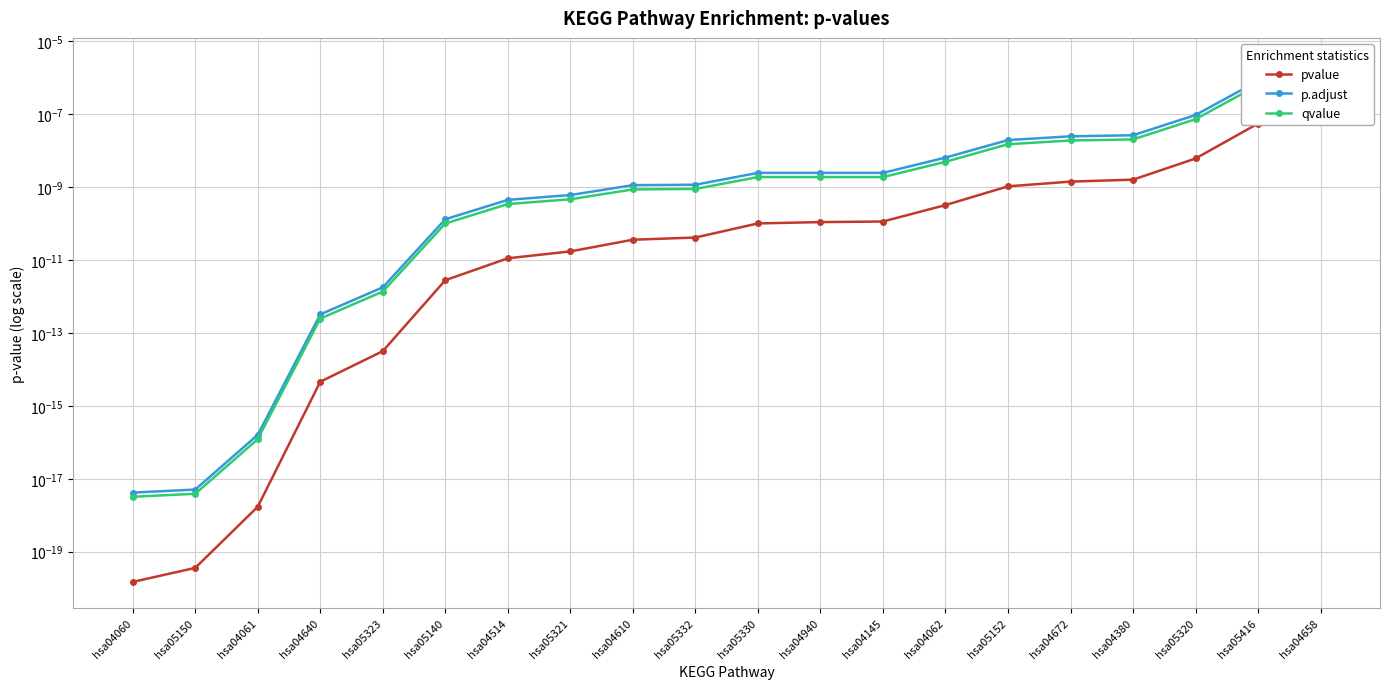

True or false: qvalue and pvalue intersect in this chart.

False